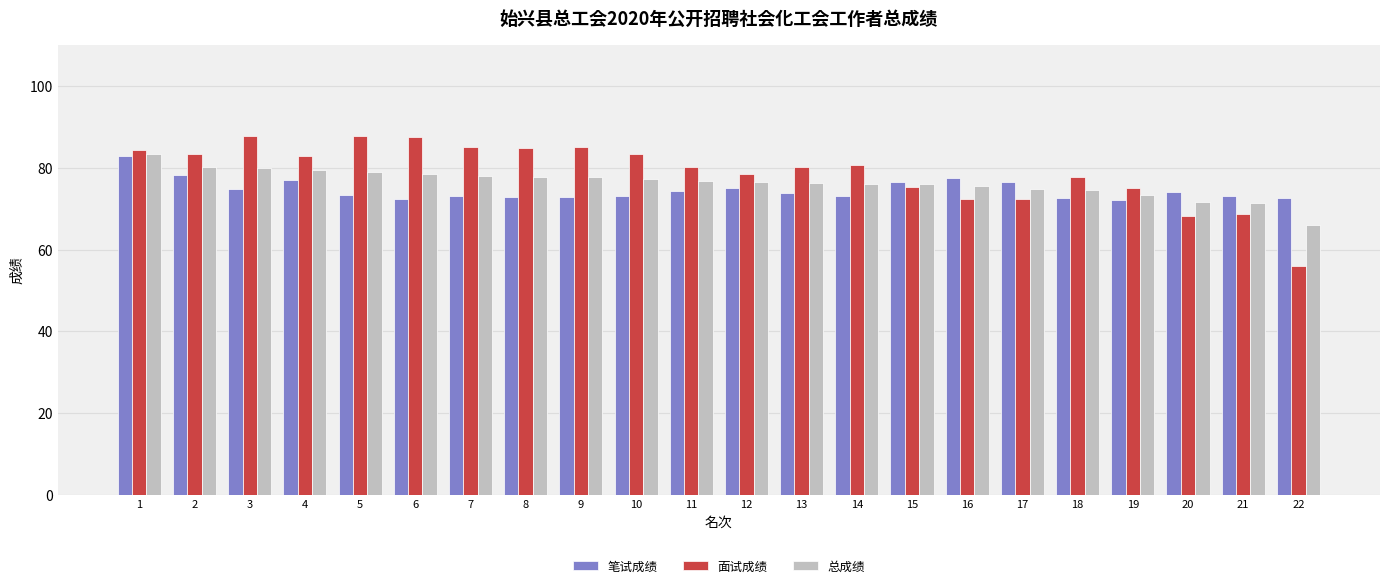

Is it true that 总成绩 equals 128.5 at 12?

False